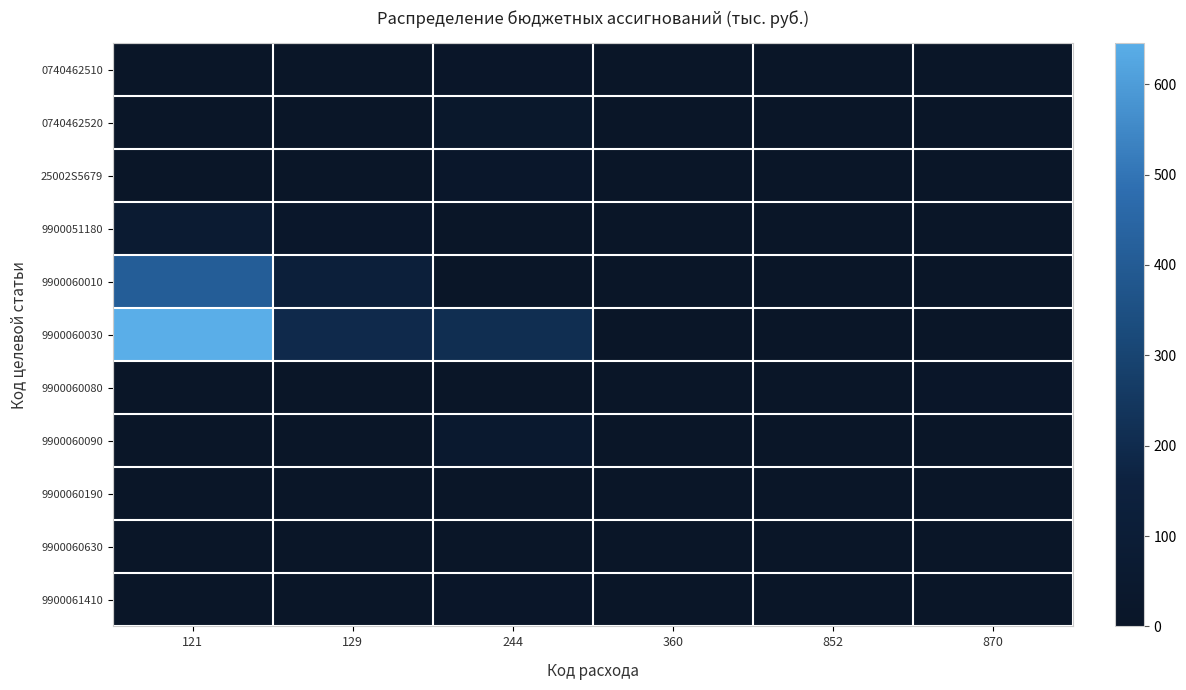

At which category is the sum across all series the highest?

121